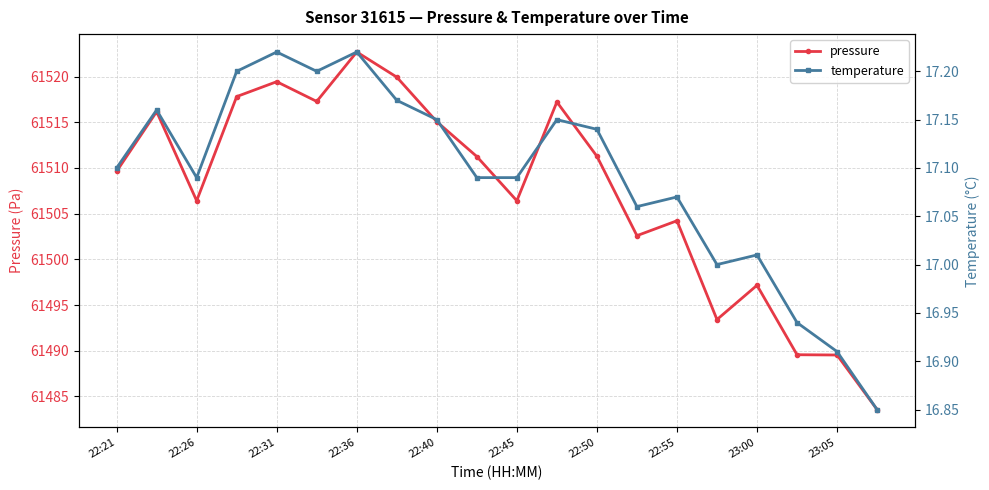

Where does the temperature series first go above 17?

22:21